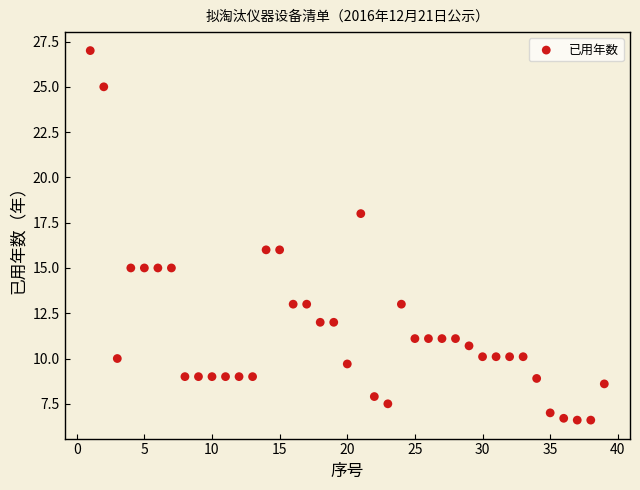

What is the range of Y values (max minus min)?

20.4